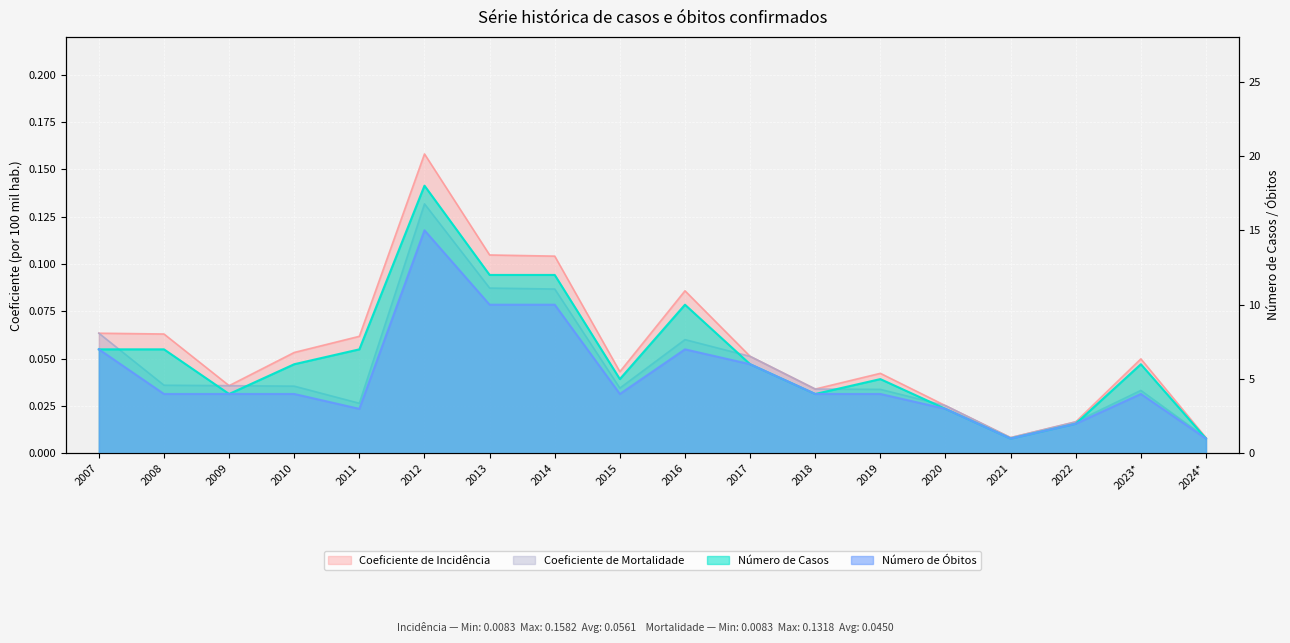

List the series in order of their peak value, highest first.

Número de Casos, Número de Óbitos, Coeficiente de Incidência, Coeficiente de Mortalidade